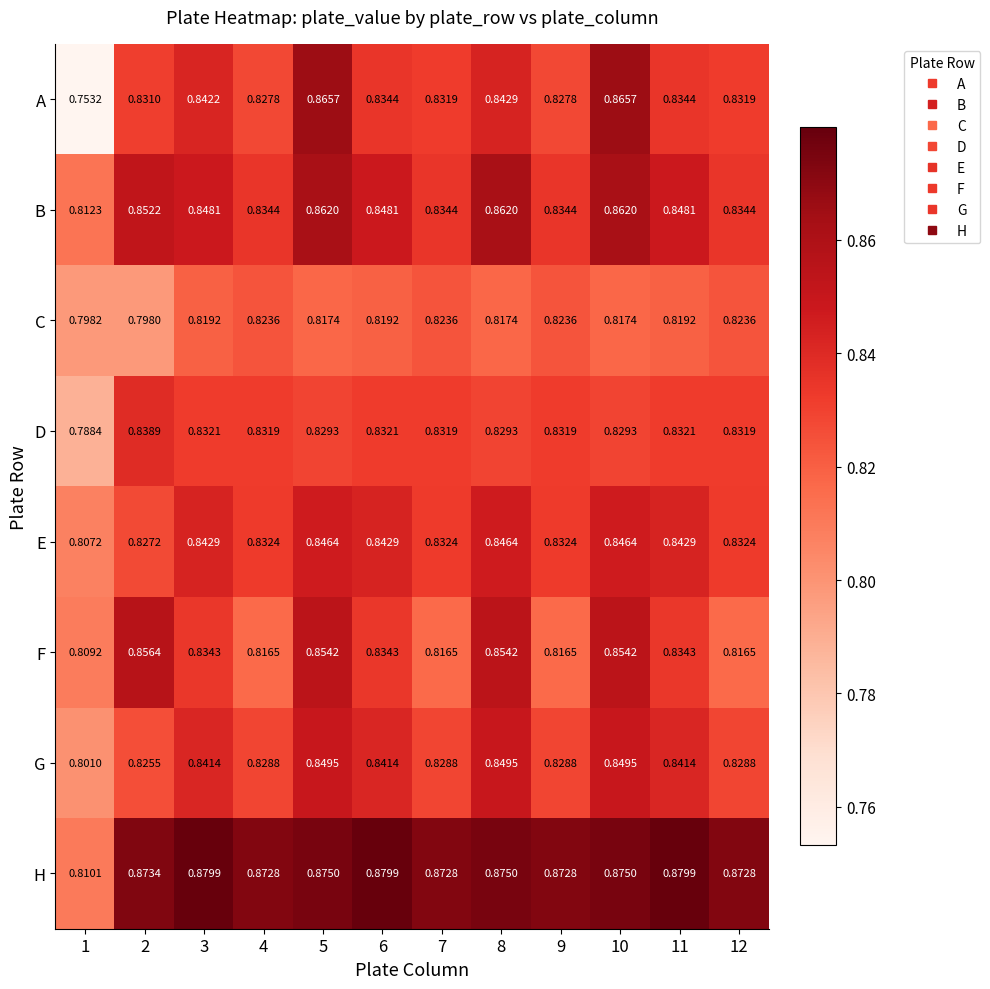

Between 4 and 10, which series saw the biggest shift?

A